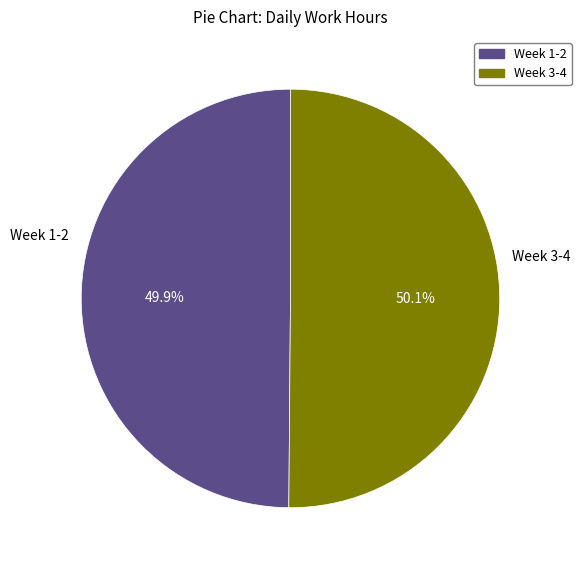

Count the number of slices in the pie.

2